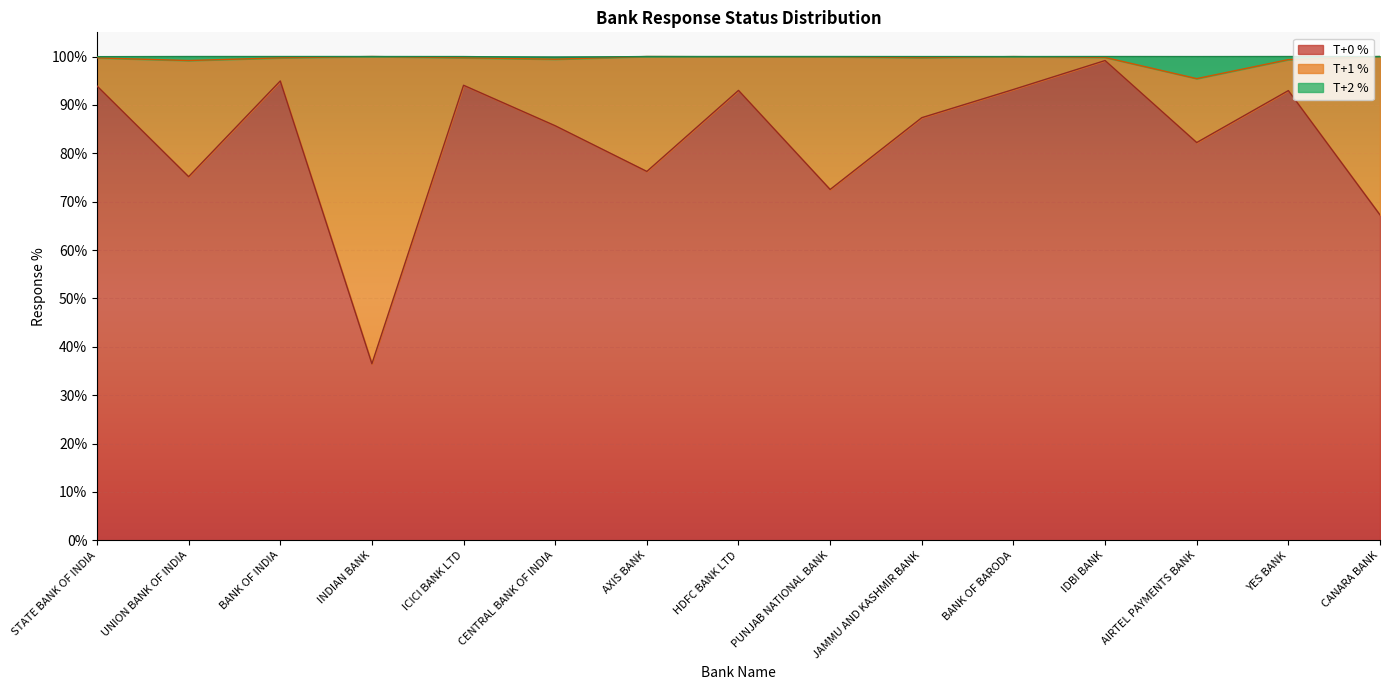

The T+2 % series shows 157.8 at ICICI BANK LTD. True or false?

False